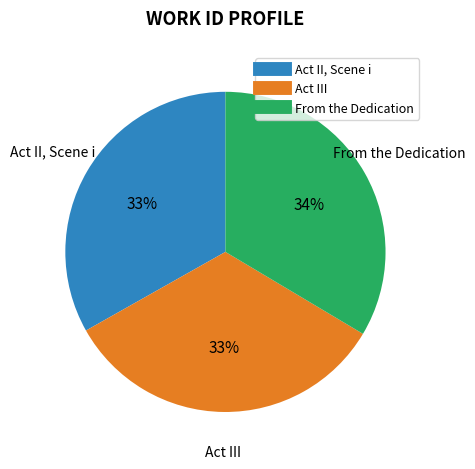

What percentage is the Act III slice, to the nearest percent?

33%